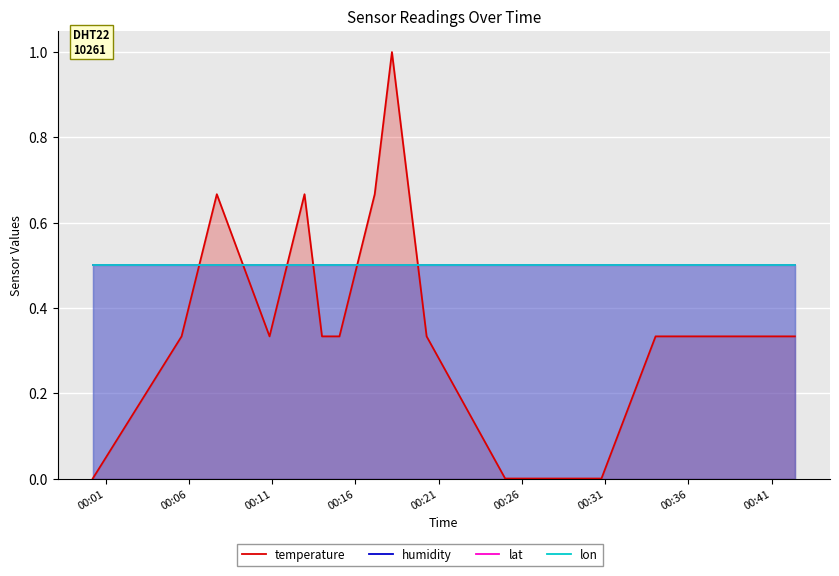

At how many categories does at least one series exceed 0?

20